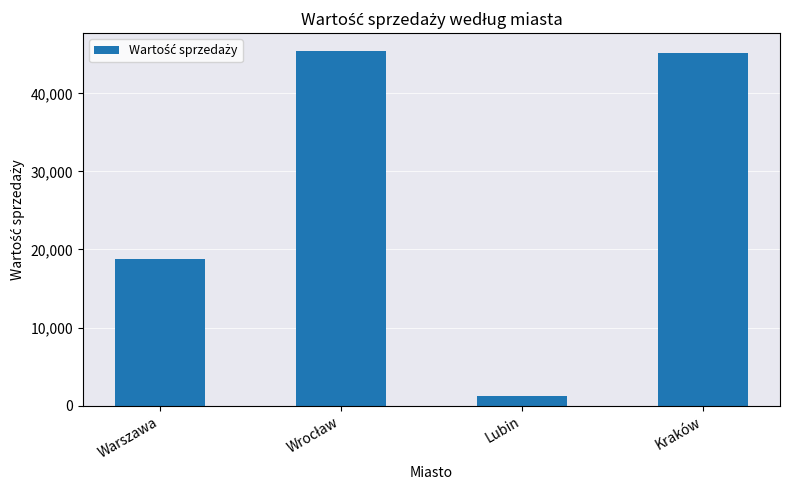

How many categories are shown in the chart?

4